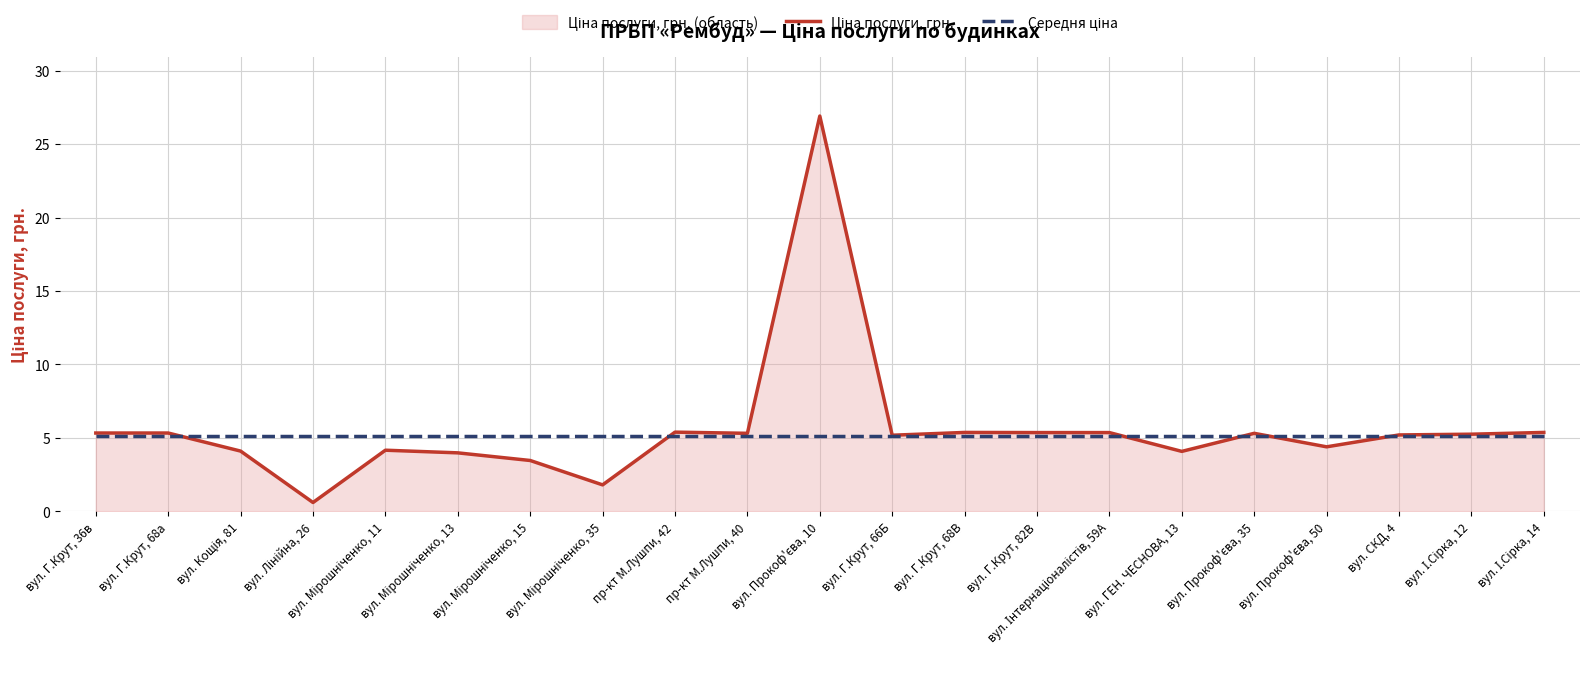

Between вул. Лінійна, 26 and вул. Г.Крут, 82В, which series saw the biggest shift?

Ціна послуги, грн.